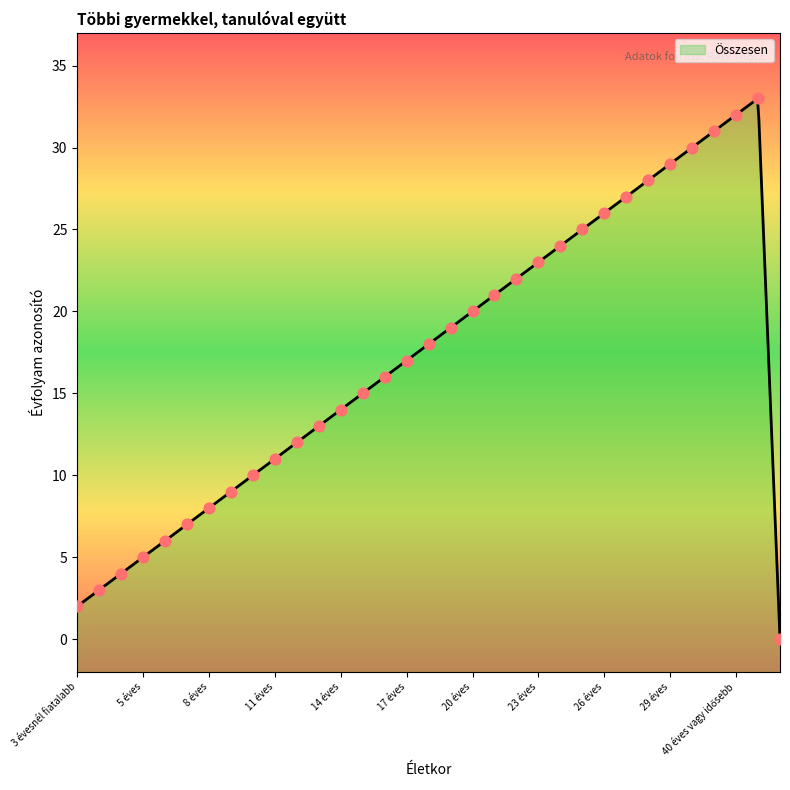

What is the change in value from 12 éves to 35-39 éves?

+19